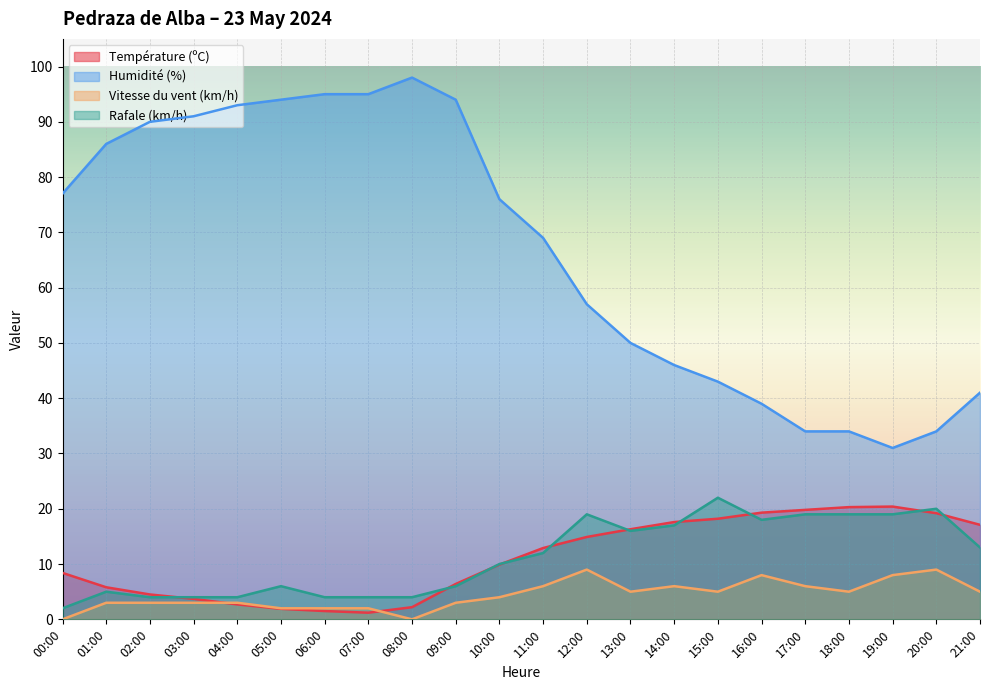

Between 10:00 and 20:00, which is larger?

20:00